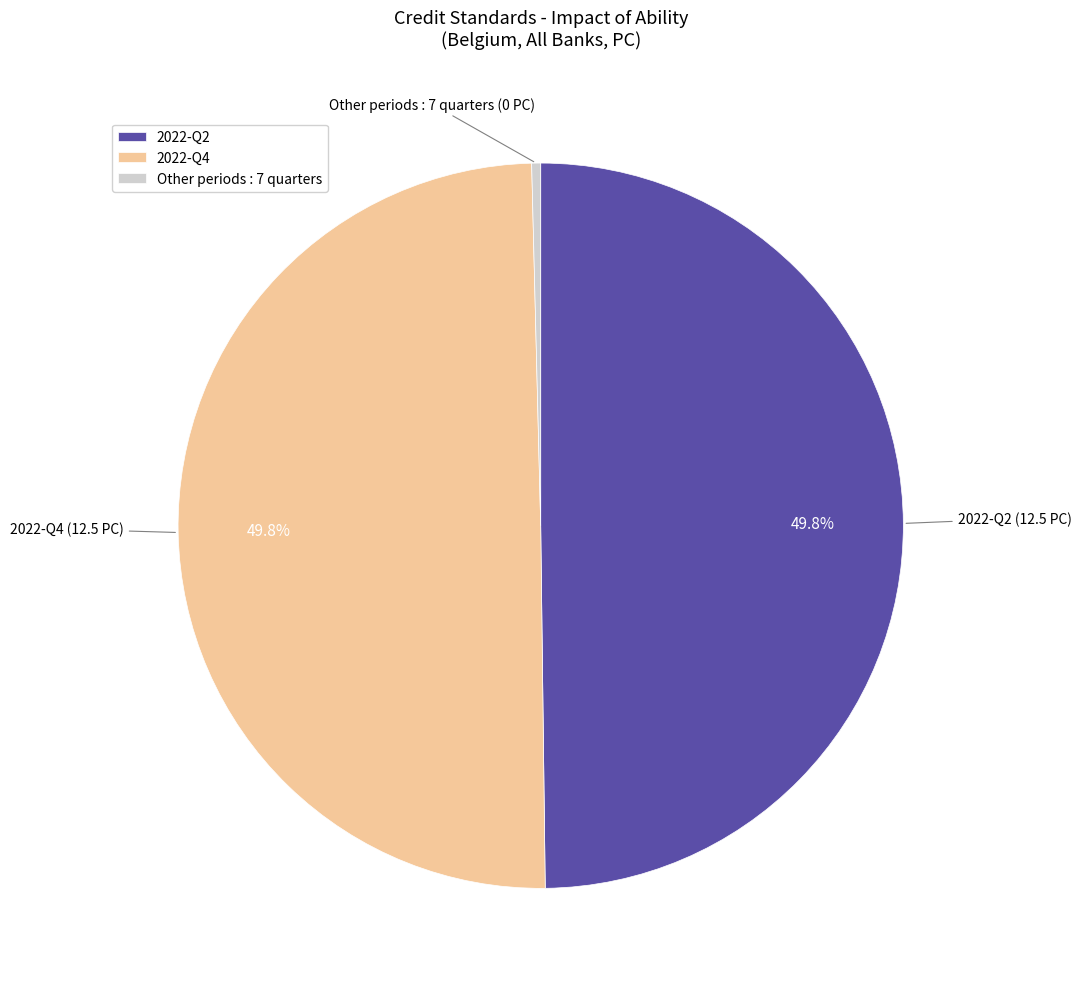

Between Other periods : 7 quarters and 2022-Q4, which is larger?

2022-Q4